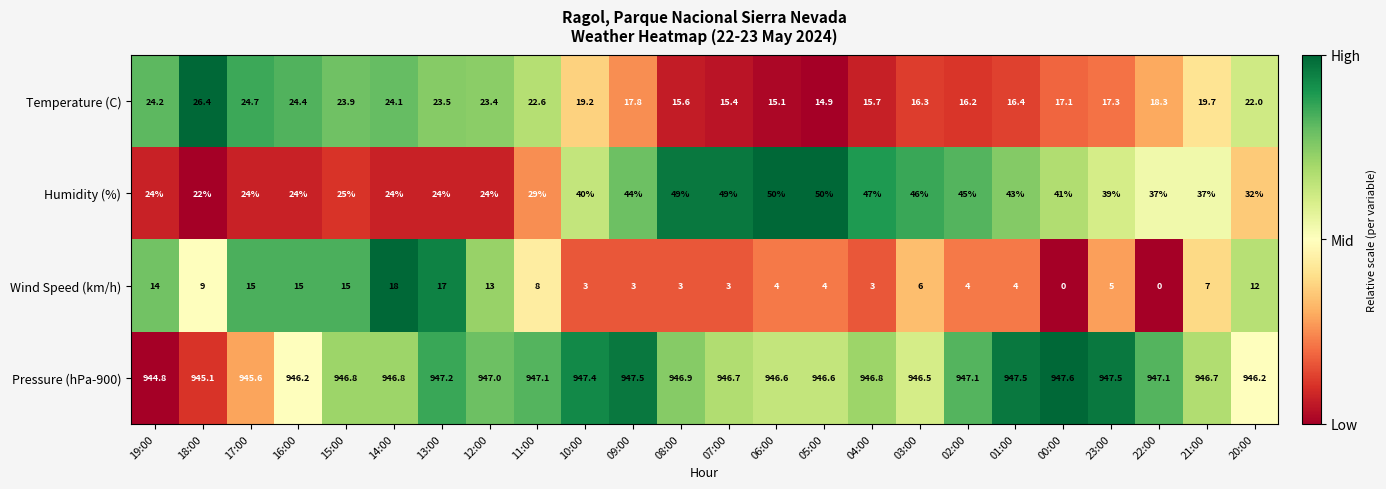

Which series has the widest spread of values?

Humidity (%)